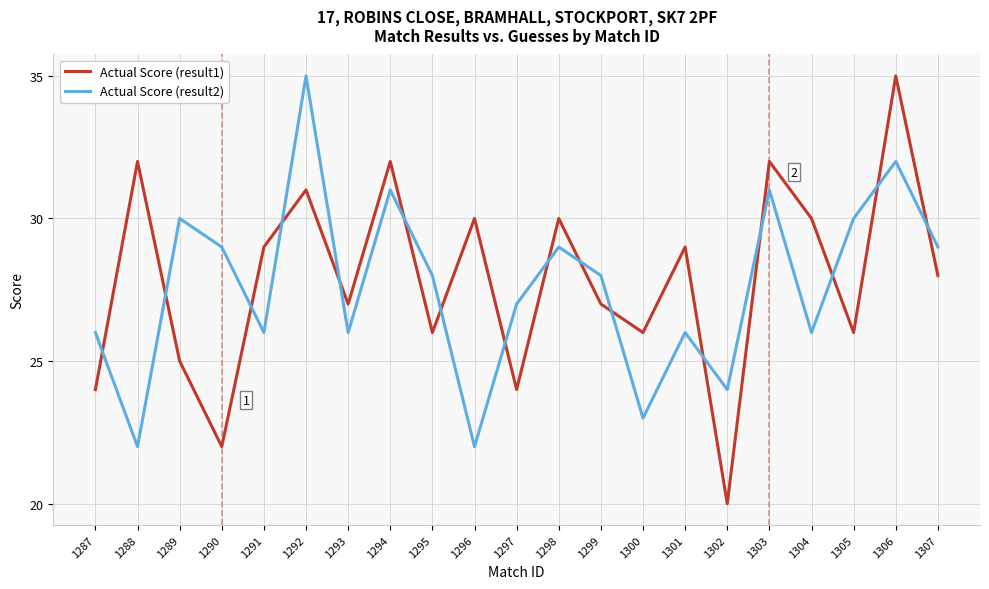

At which category is the sum across all series the highest?

1306